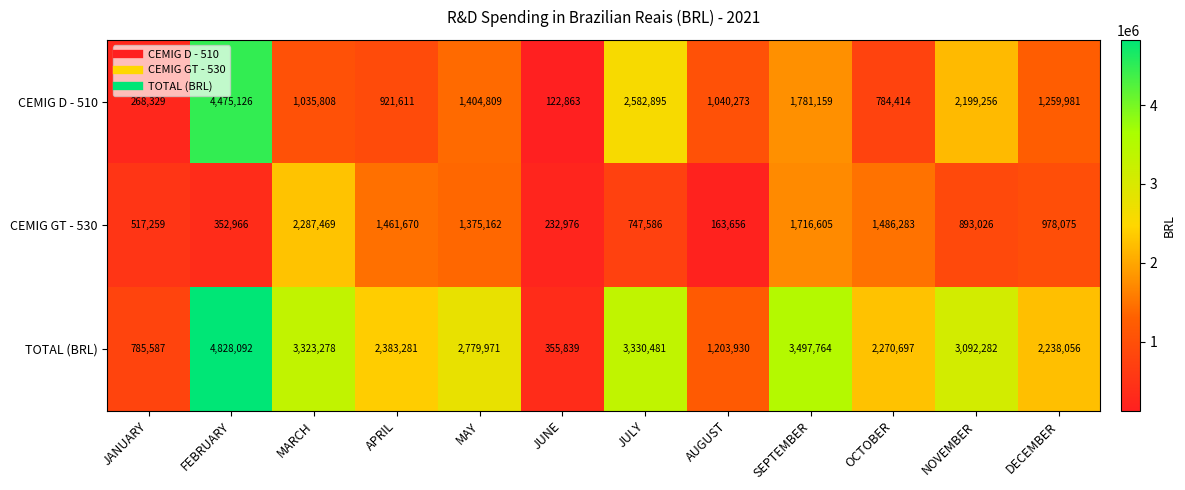

Which category has the highest value in the CEMIG D - 510 series?

FEBRUARY